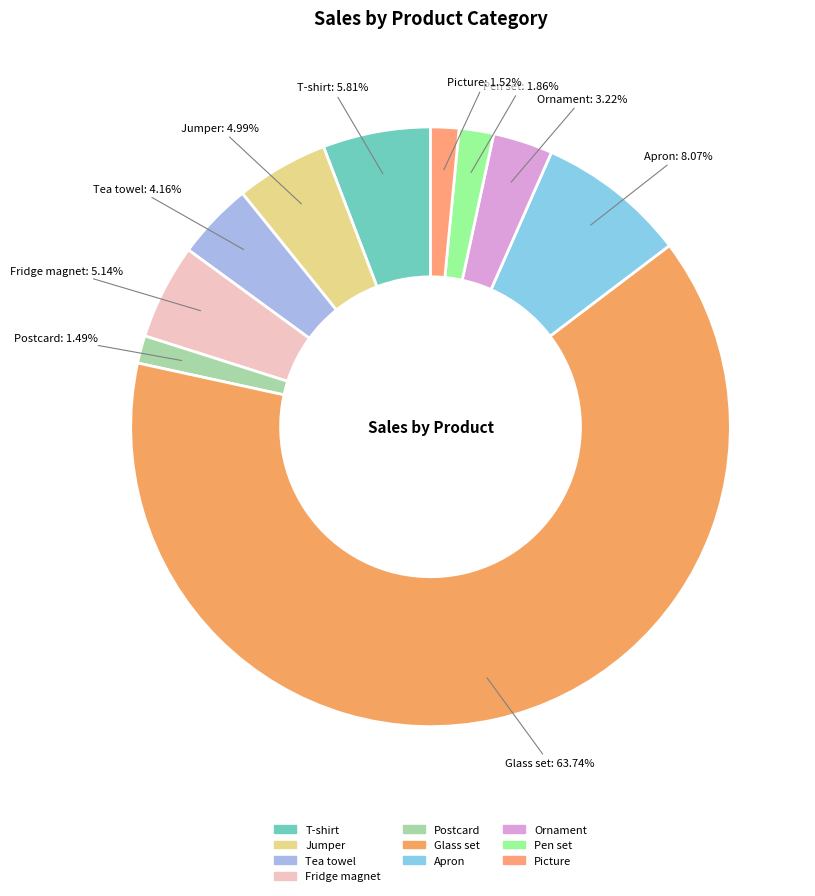

To the nearest percent, what is the difference between the Postcard and Glass set slice percentages?

62%